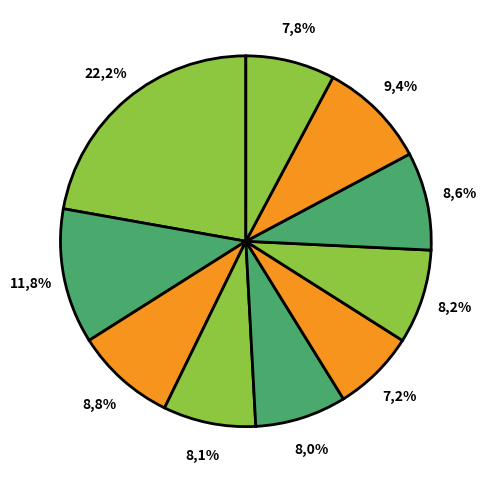

The pct05 slice represents 22% of the pie. True or false?

True